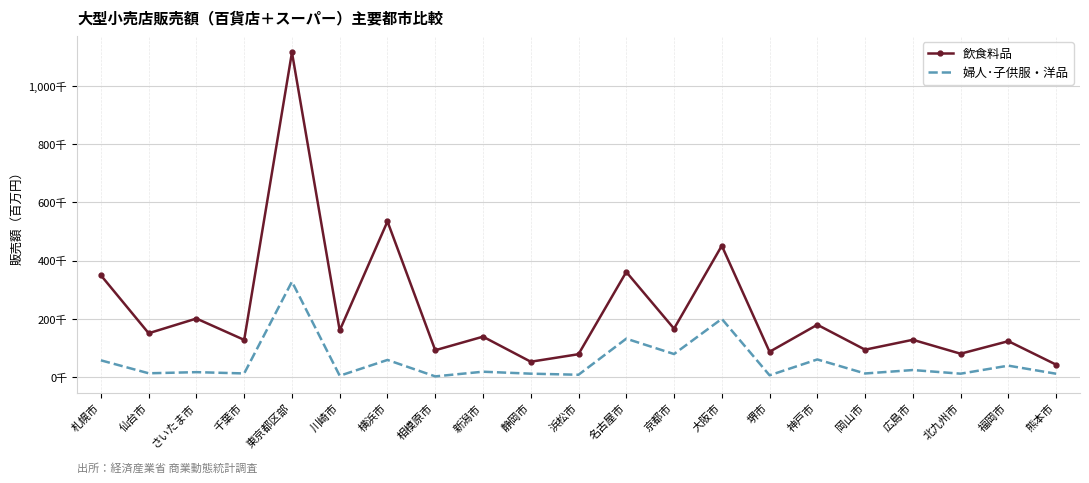

What are all the series names shown in the legend?

飲食料品, 婦人･子供服・洋品